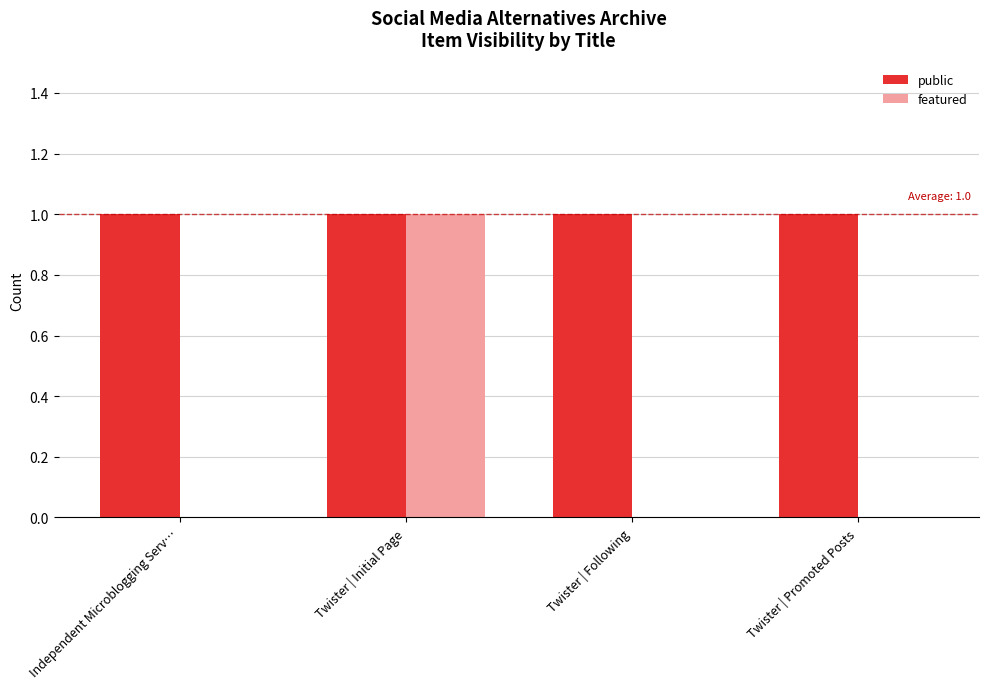

How many series are shown in this chart?

2